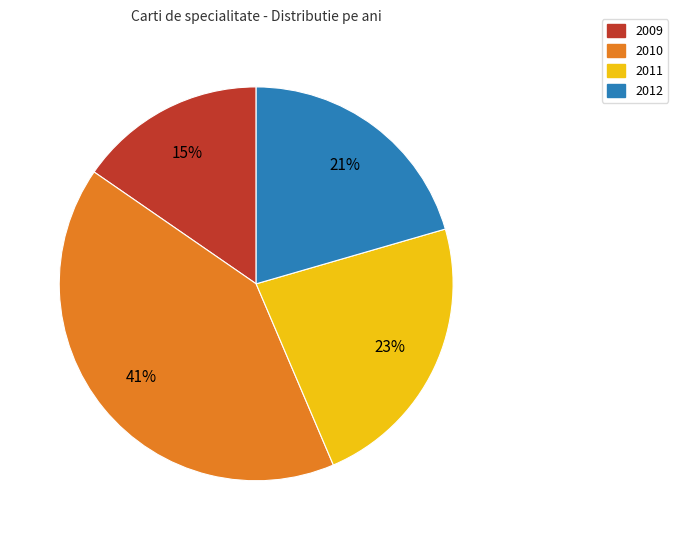

To the nearest percent, what is the average slice percentage?

25%